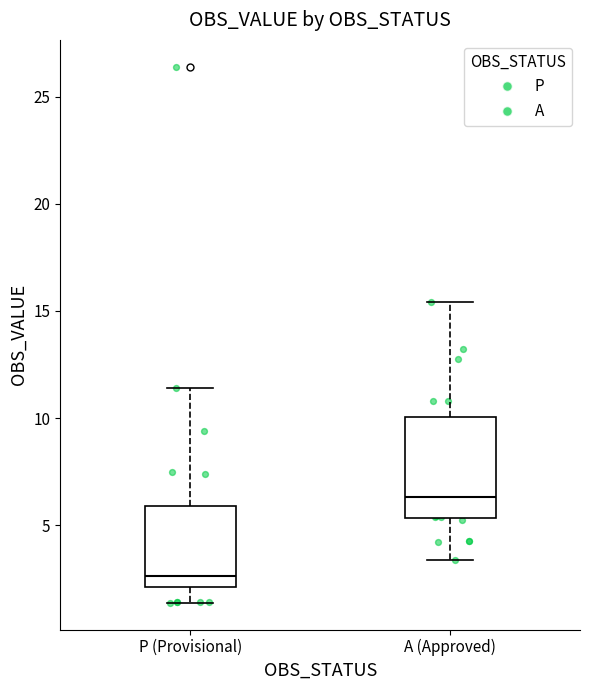

Reading left to right, read every box against the y-axis: the position of its median line, the range the box covers, and the ends of its whiskers. The values are not printed on the chart, so give them approximately, as read against the axis.

P (Provisional): median 2.5, box 2.0 to 6.0, whiskers 1.5 to 11.5
A (Approved): median 6.5, box 5.5 to 10.0, whiskers 3.5 to 15.5